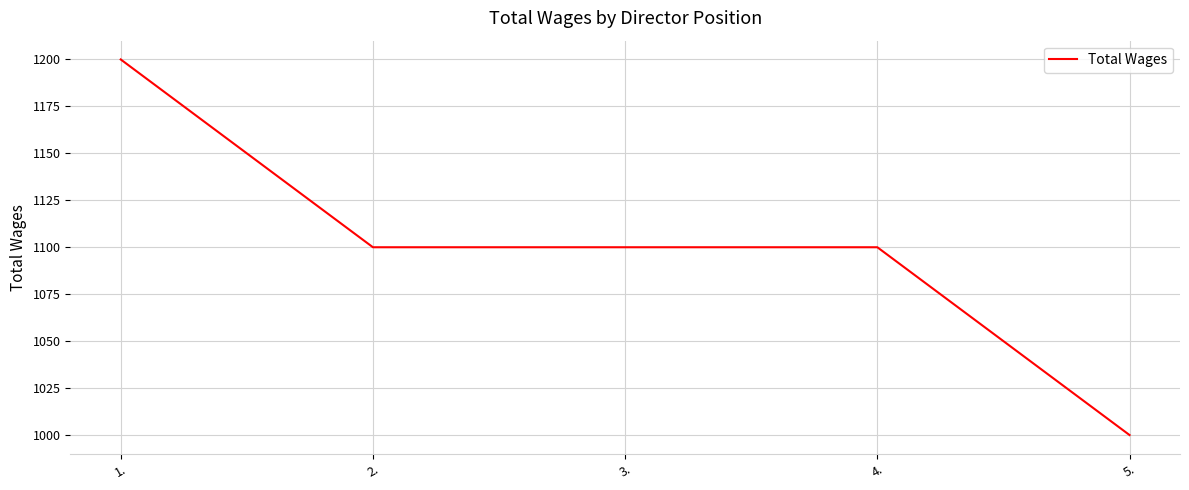

What is the smallest value displayed?

1000